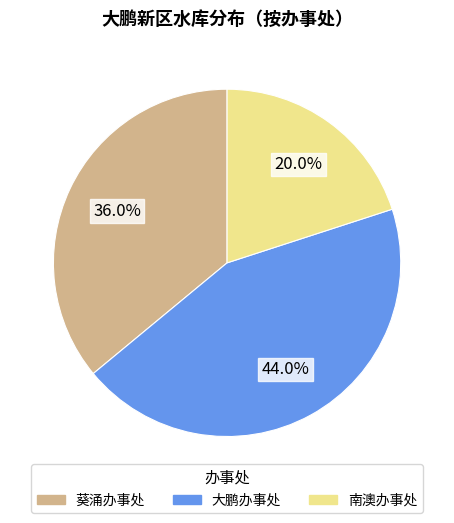

How many slices are in this pie chart?

3